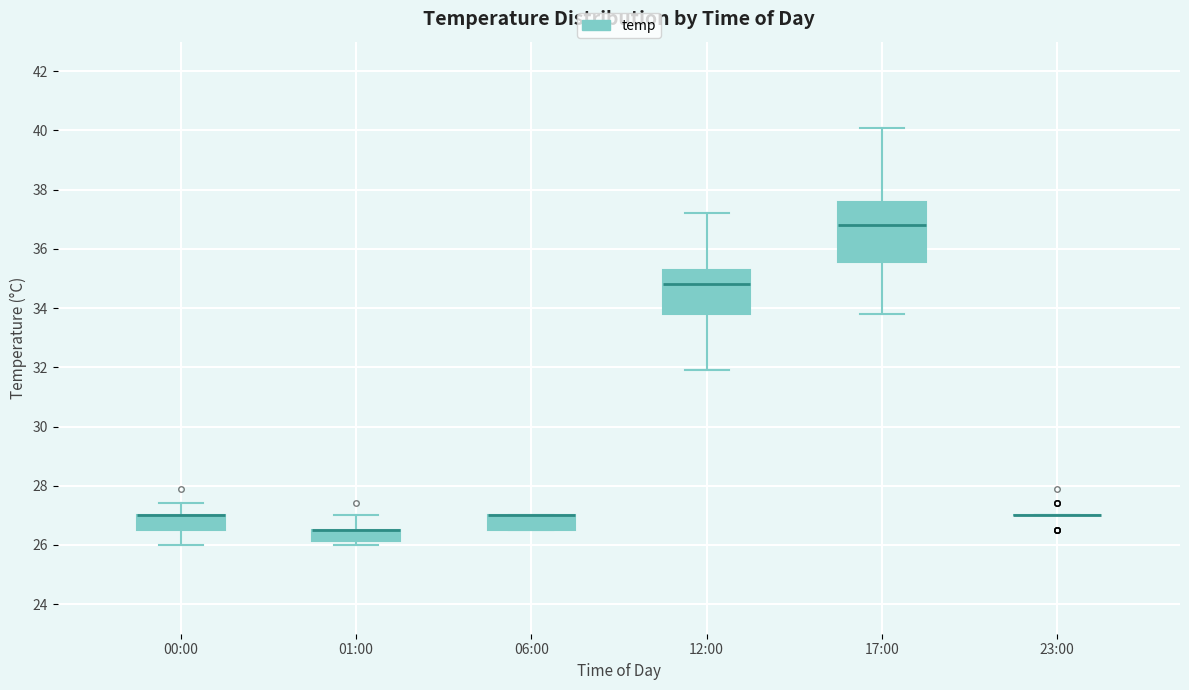

Reading left to right, transcribe this box plot: for each box, give where its median line is, the range the box spans, and where its two whiskers end, as read against the y-axis. The values are not printed on the chart, so give them approximately, as read against the axis.

00:00: median 27.0 (drawn on the box's upper edge), box 26.6 to 27.0, whiskers 26.0 to 27.4
01:00: median 26.6 (drawn on the box's upper edge), box 26.2 to 26.6, whiskers 26.0 to 27.0
06:00: median 27.0 (drawn on the box's upper edge), box 26.6 to 27.0, whiskers 26.6 to 27.0
12:00: median 34.8, box 33.8 to 35.4, whiskers 32.0 to 37.2
17:00: median 36.8, box 35.6 to 37.6, whiskers 33.8 to 40.2
23:00: box collapsed to a line at 27.0, whiskers 27.0 to 27.0